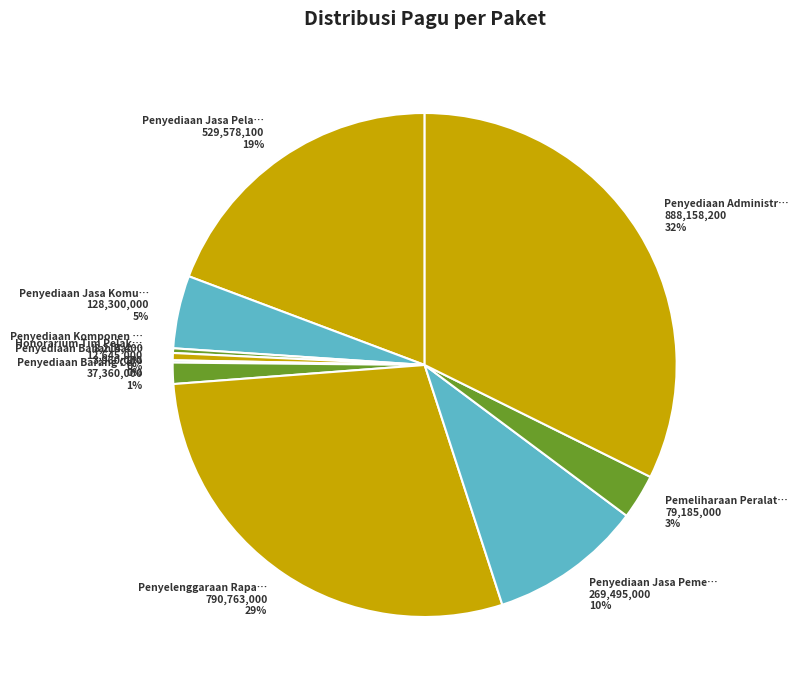

To the nearest percent, what is the average slice percentage?

10%